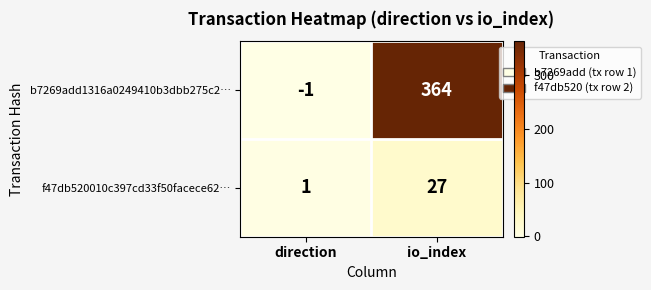

What is the sum of the b7269add1316a0249410b3dbb275c2… values at direction and io_index?

363